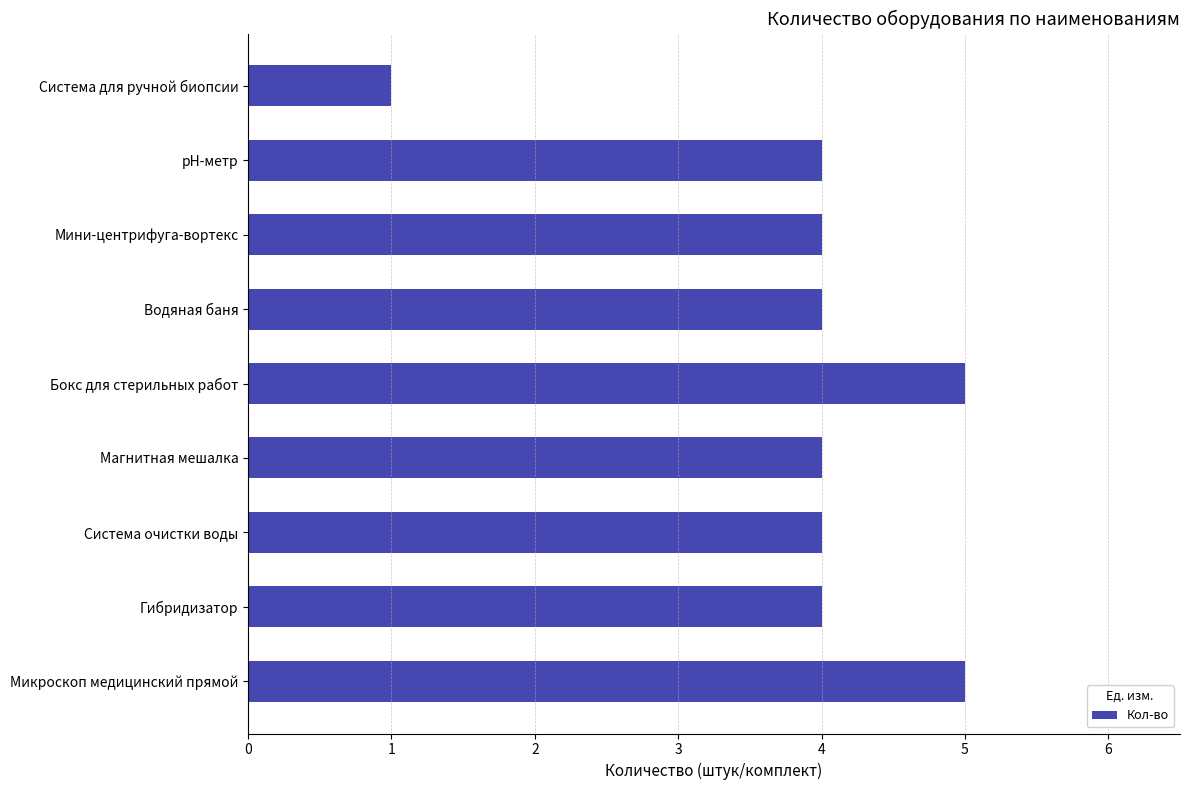

What is the change in value from Система очистки воды to Бокс для стерильных работ?

+1